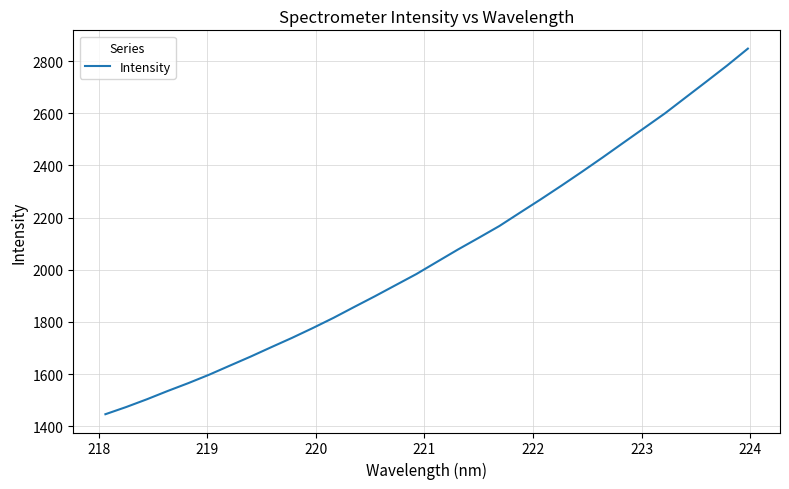

What is the minimum value shown in the chart?

1445.7